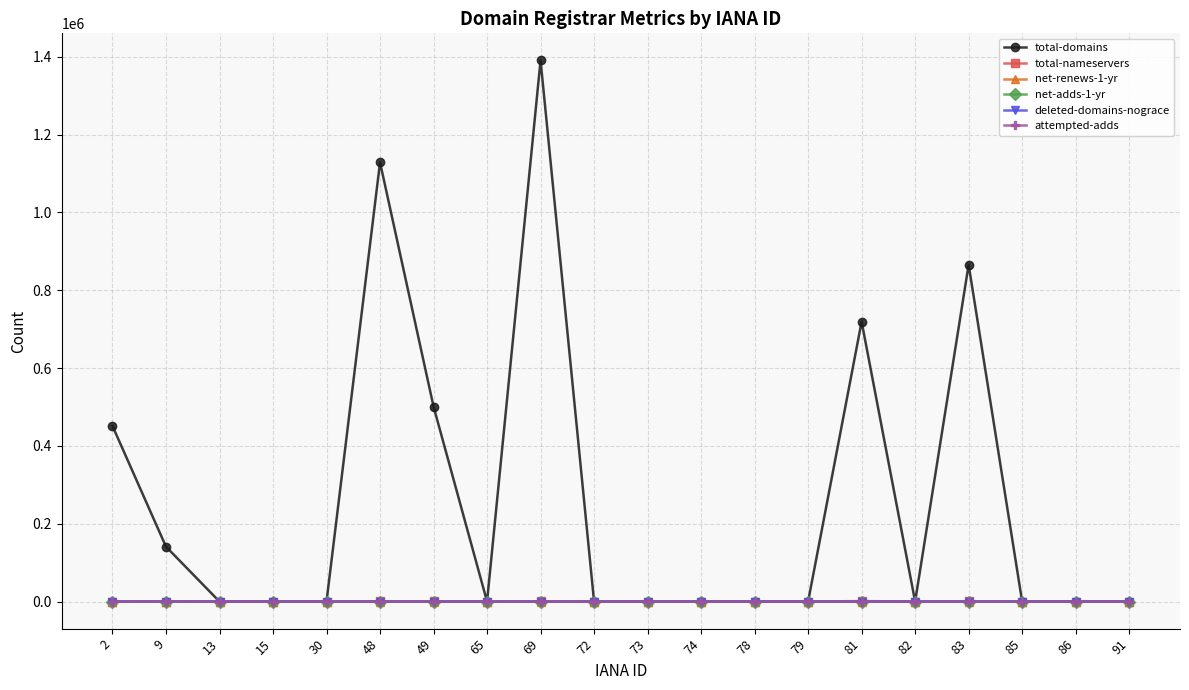

True or false: net-renews-1-yr has more than 1 points higher than both neighbors.

True